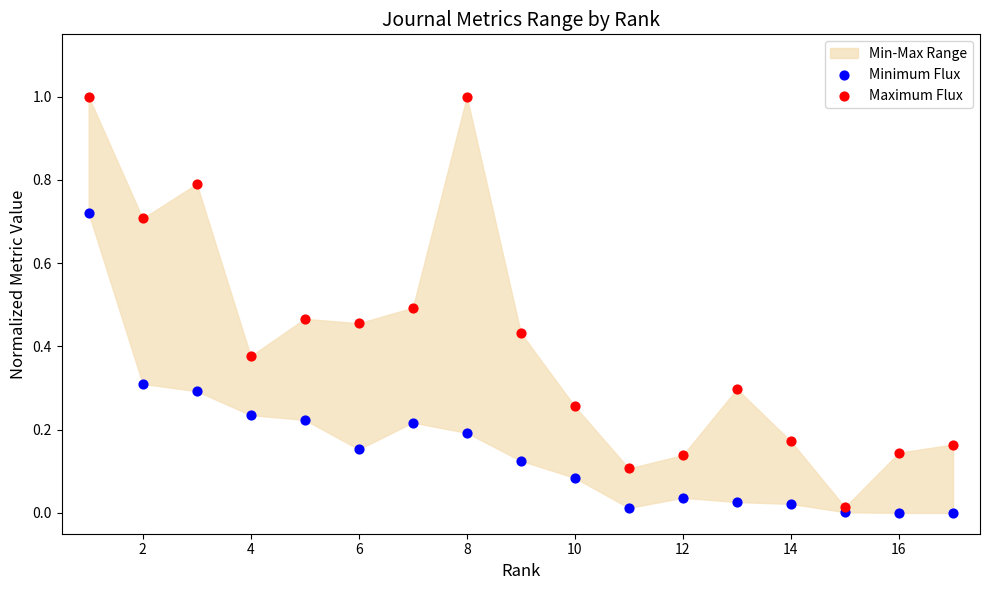

Which series has the widest spread of Y values?

Maximum Flux